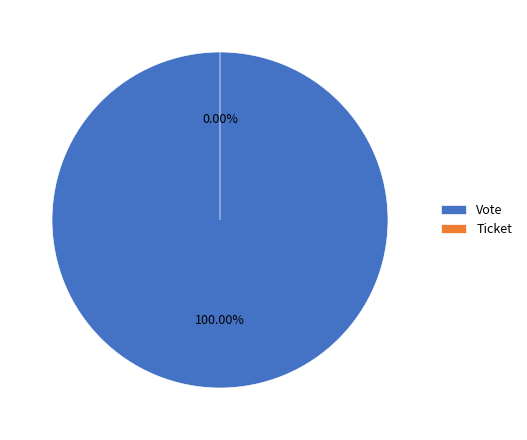

Is Ticket the majority of the pie?

No